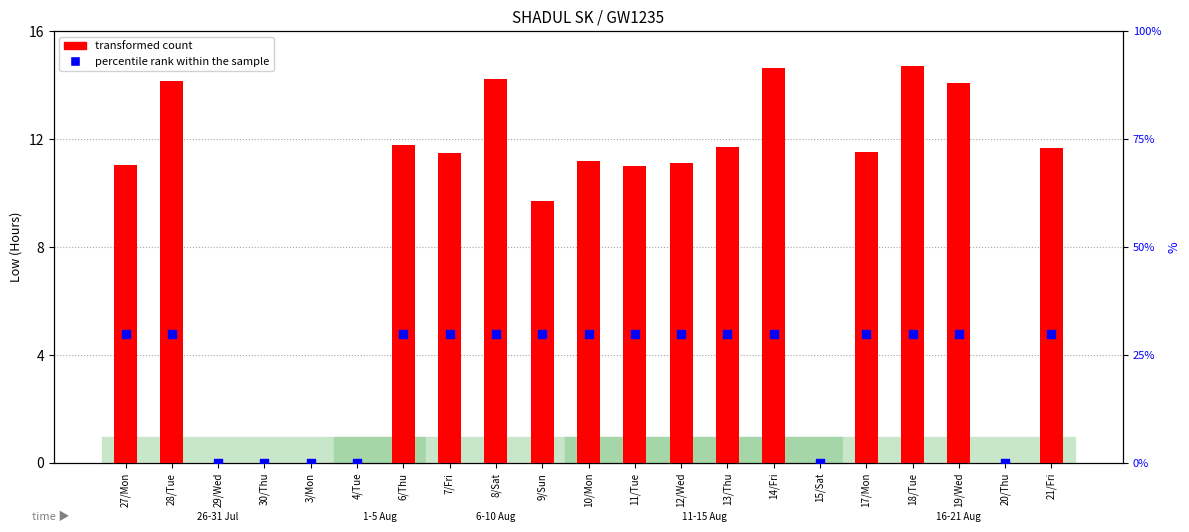

What is the total value across all series at 28/Tue?

44.2